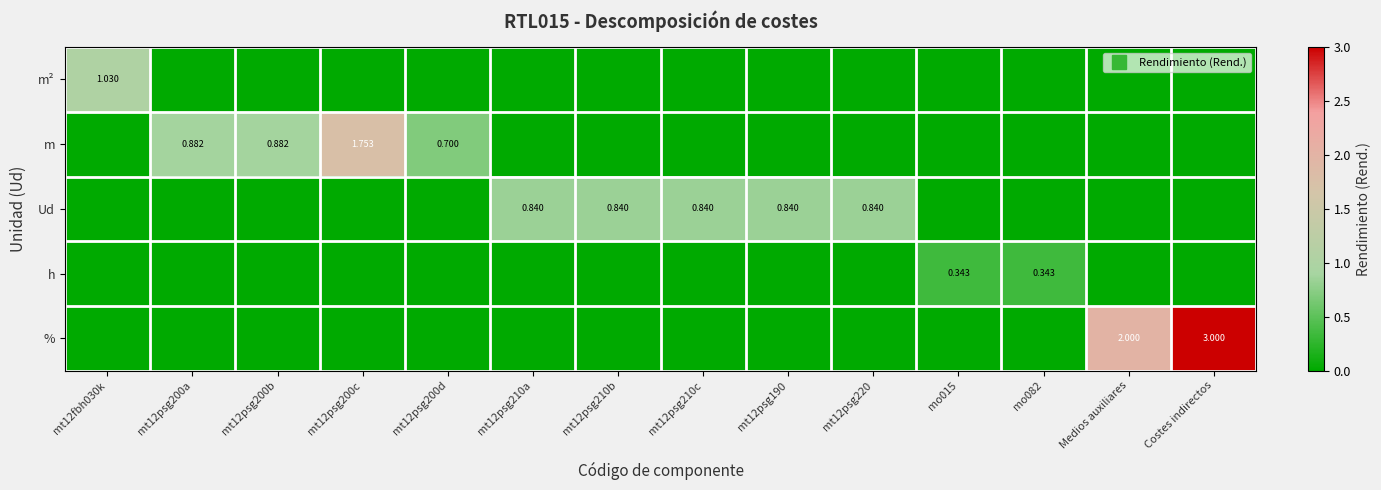

List the labels in order of % value, largest first.

Costes indirectos, Medios auxiliares, mt12fbh030k, mt12psg200a, mt12psg200b, mt12psg200c, mt12psg200d, mt12psg210a, mt12psg210b, mt12psg210c, mt12psg190, mt12psg220, mo015, mo082